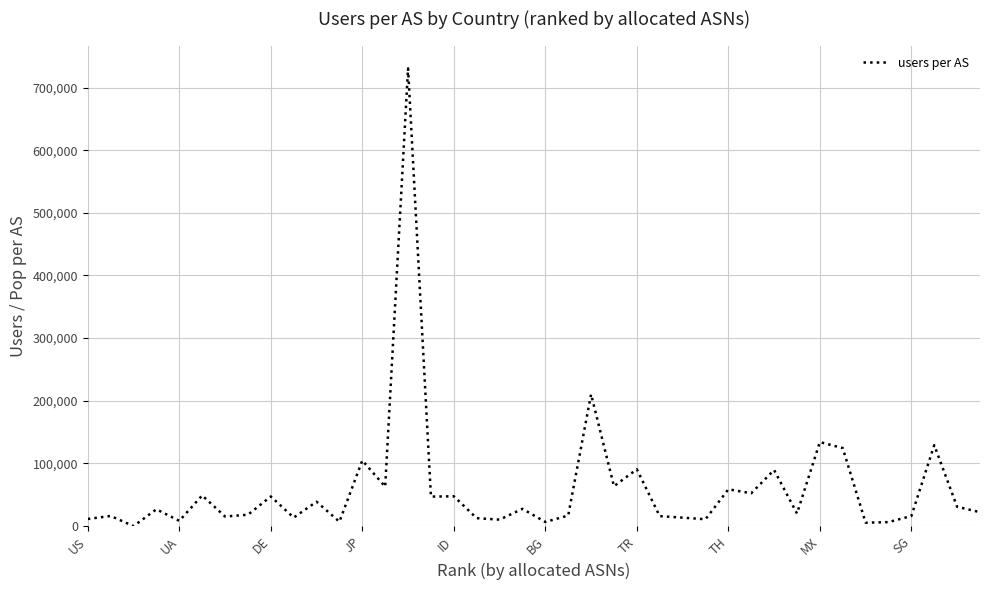

What is the greatest value displayed?

730482